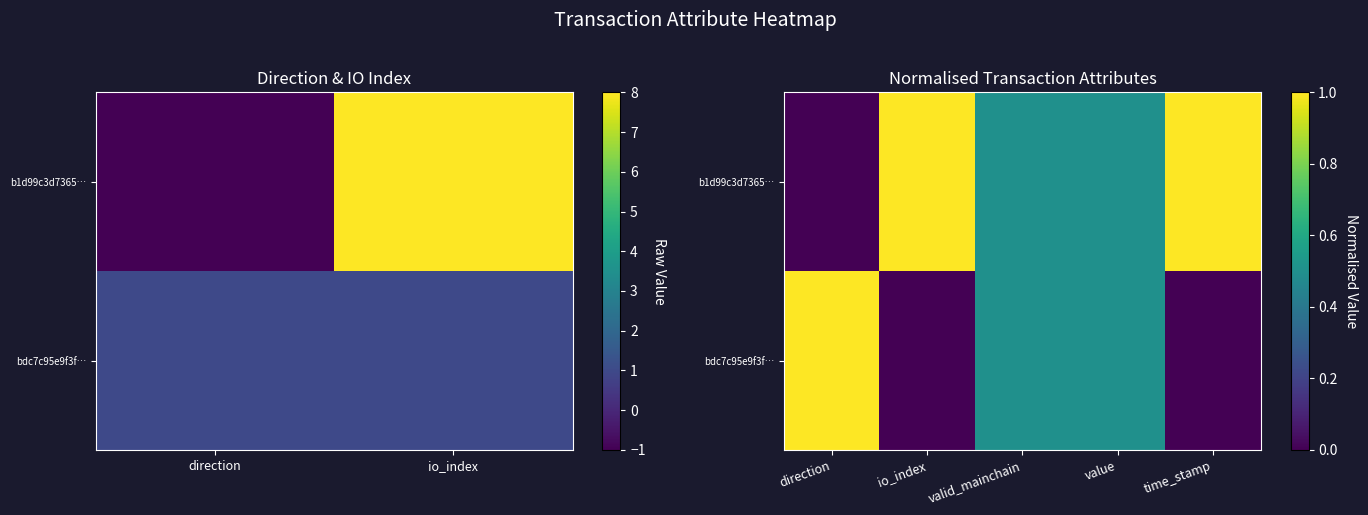

What is the sum of all b1d99c3d7365… values?

3.0